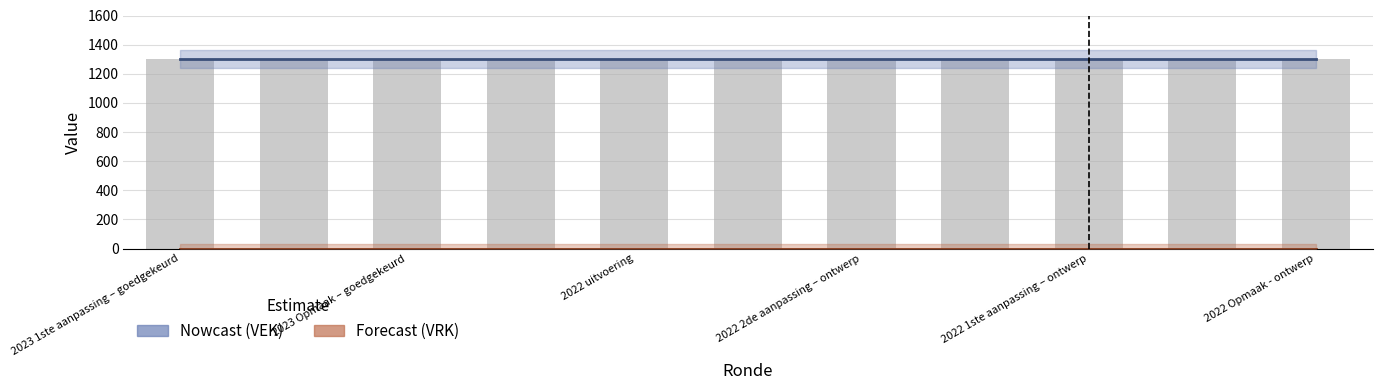

Reading left to right, what are all the values shown in this chart?

VEK: 2023 1ste aanpassing – goedgekeurd=1301	2023 1ste aanpassing – ontwerp=1301	2023 Opmaak – goedgekeurd=1301	2023 Opmaak - ontwerp=1301	2022 uitvoering=1301	2022 2de aanpassing – goedgekeurd=1301	2022 2de aanpassing – ontwerp=1301	2022 1ste aanpassing – goedgekeurd=1301	2022 1ste aanpassing – ontwerp=1301	2022 Opmaak - goedgekeurd=1301	2022 Opmaak - ontwerp=1301
VRK: 2023 1ste aanpassing – goedgekeurd=0	2023 1ste aanpassing – ontwerp=0	2023 Opmaak – goedgekeurd=0	2023 Opmaak - ontwerp=0	2022 uitvoering=0	2022 2de aanpassing – goedgekeurd=0	2022 2de aanpassing – ontwerp=0	2022 1ste aanpassing – goedgekeurd=0	2022 1ste aanpassing – ontwerp=0	2022 Opmaak - goedgekeurd=0	2022 Opmaak - ontwerp=0